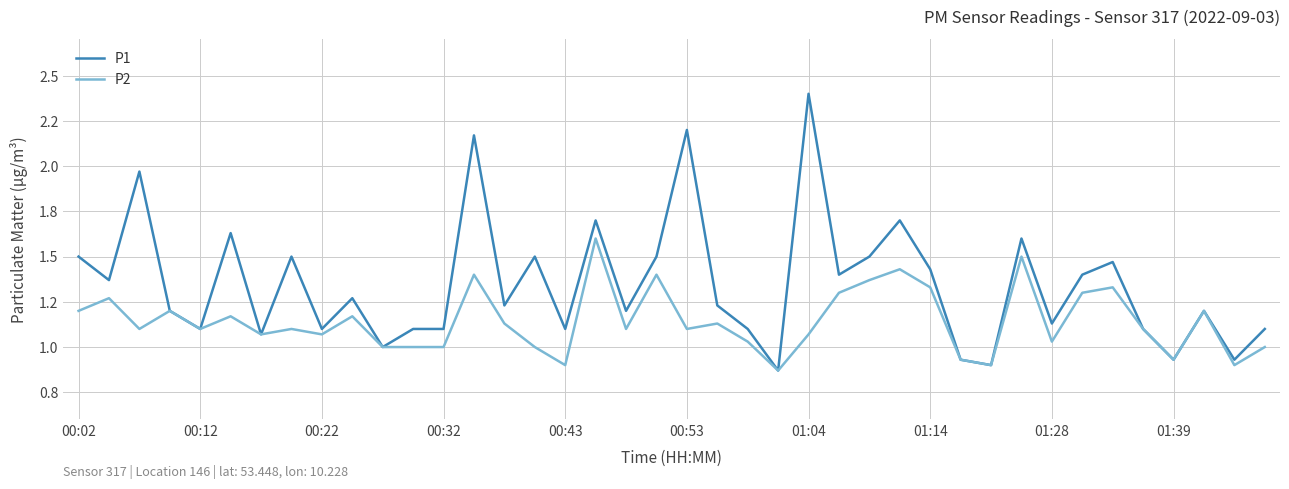

Rank the categories by P2 value from lowest to highest.

23, 16, 30, 38, 29, 36, 10, 11, 12, 15, 39, 22, 32, 01:04, 01:28, 24, 00:22, 00:43, 01:14, 18, 20, 35, 14, 21, 00:53, 01:39, 00:02, 00:32, 37, 00:12, 25, 33, 28, 34, 26, 13, 19, 27, 31, 17